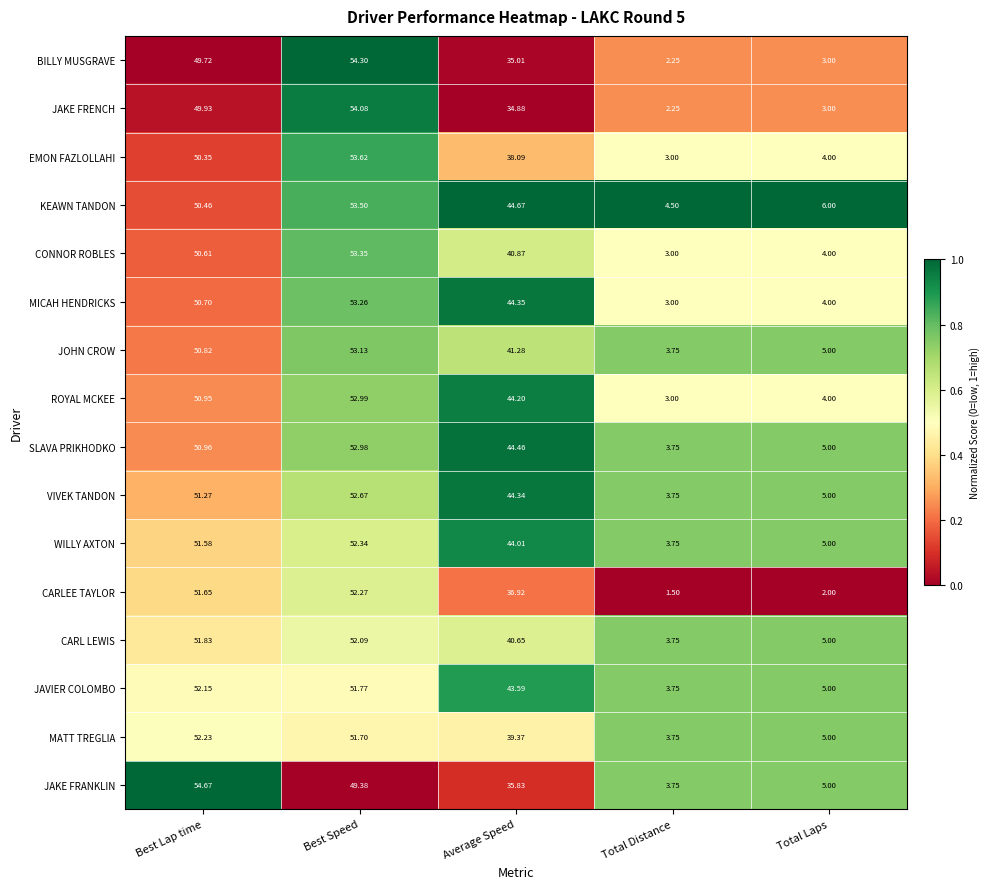

Which series has the widest spread of values?

BILLY MUSGRAVE